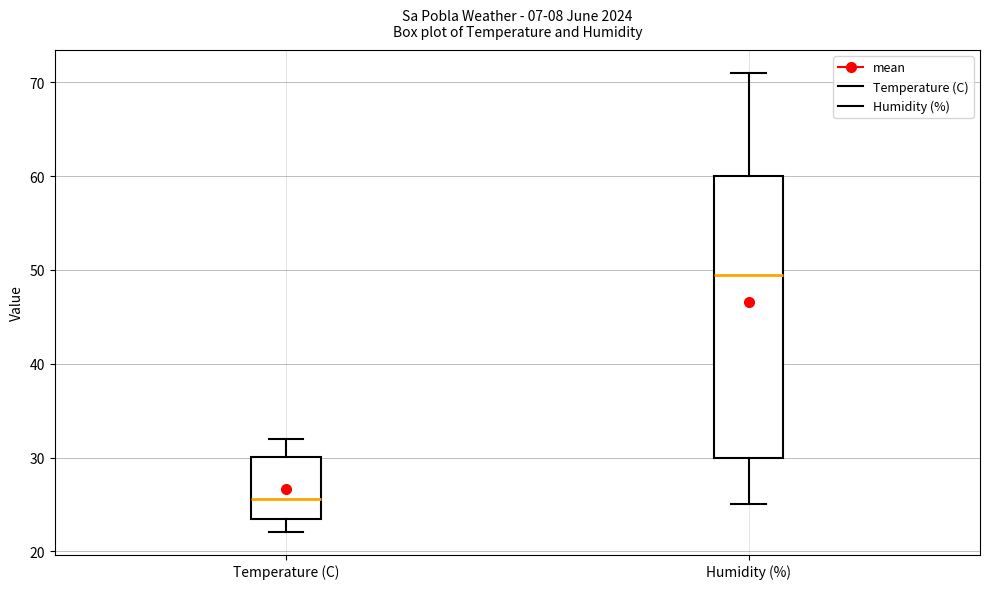

Comparing the boxes themselves (not the whiskers), which one is the tallest?

Humidity (%)